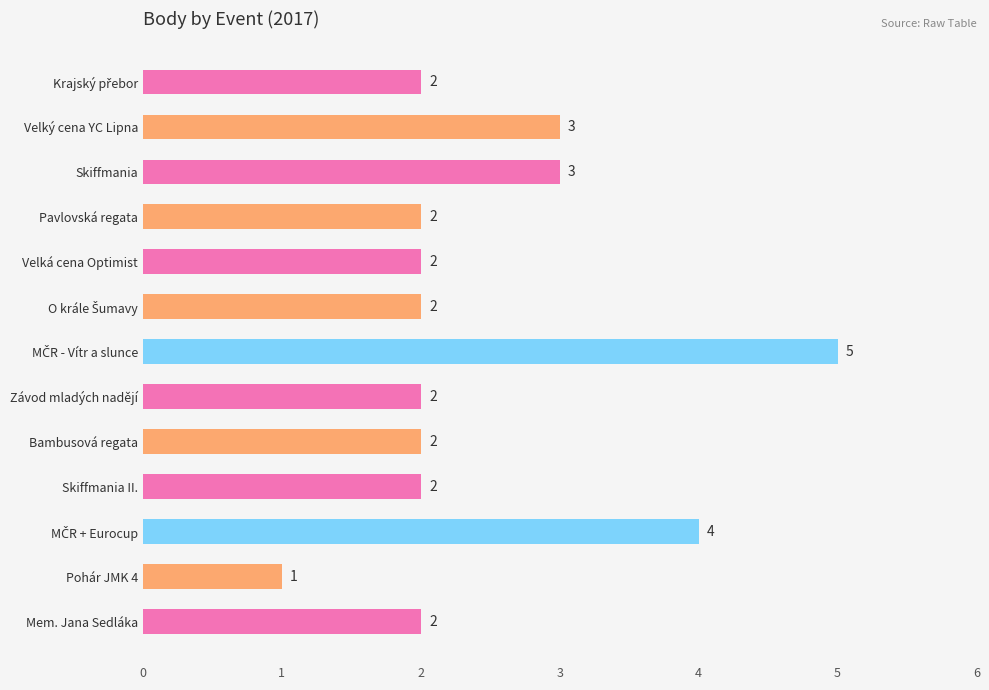

Count the values in the range 2 to 3.

10